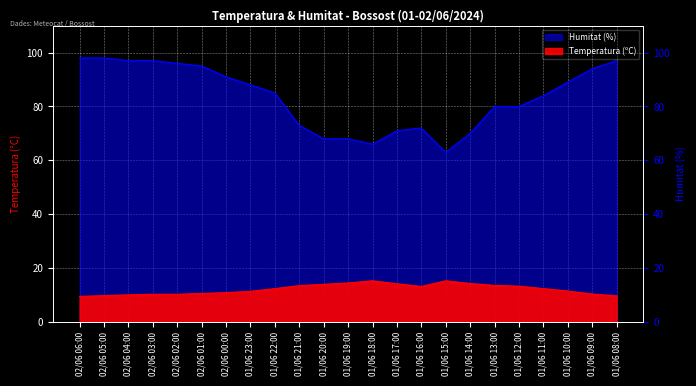

Reading left to right, transcribe all the data shown in this chart.

Temperatura (ºC): 9.5	9.8	10.1	10.3	10.3	10.6	10.9	11.4	12.4	13.5	14.0	14.5	15.3	14.2	13.2	15.3	14.3	13.6	13.3	12.4	11.5	10.4	9.7
Humitat (%): 98.0	98.0	97.0	97.0	96.0	95.0	91.0	88.0	85.0	73.0	68.0	68.0	66.0	71.0	72.0	63.0	70.0	80.0	80.0	84.0	89.0	94.0	97.0